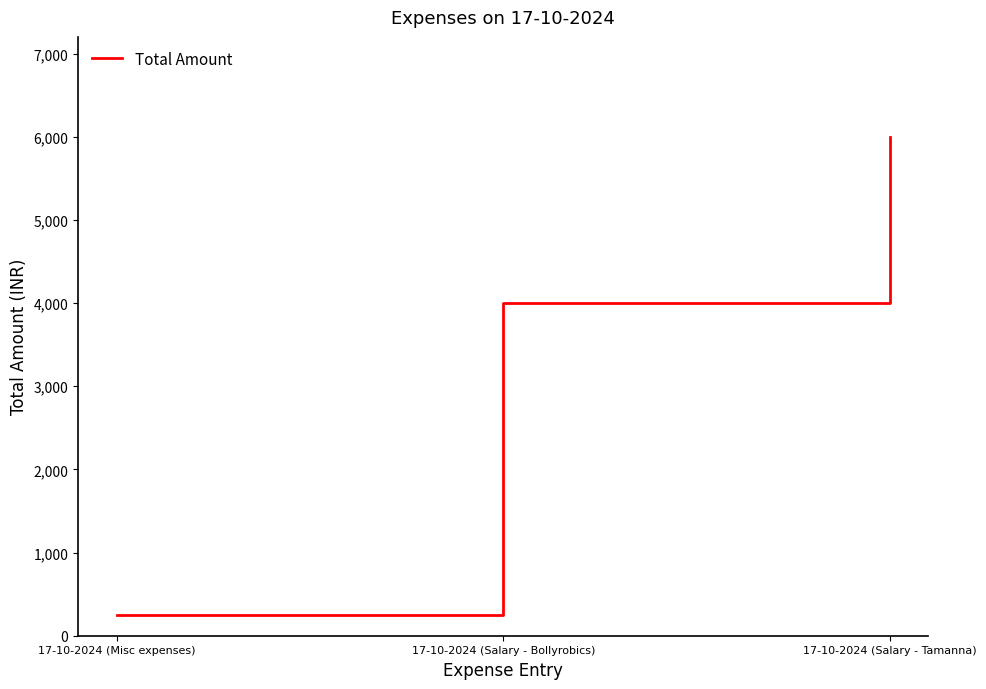

The chart shows a value of 250 at 17-10-2024 (Misc expenses). True or false?

True